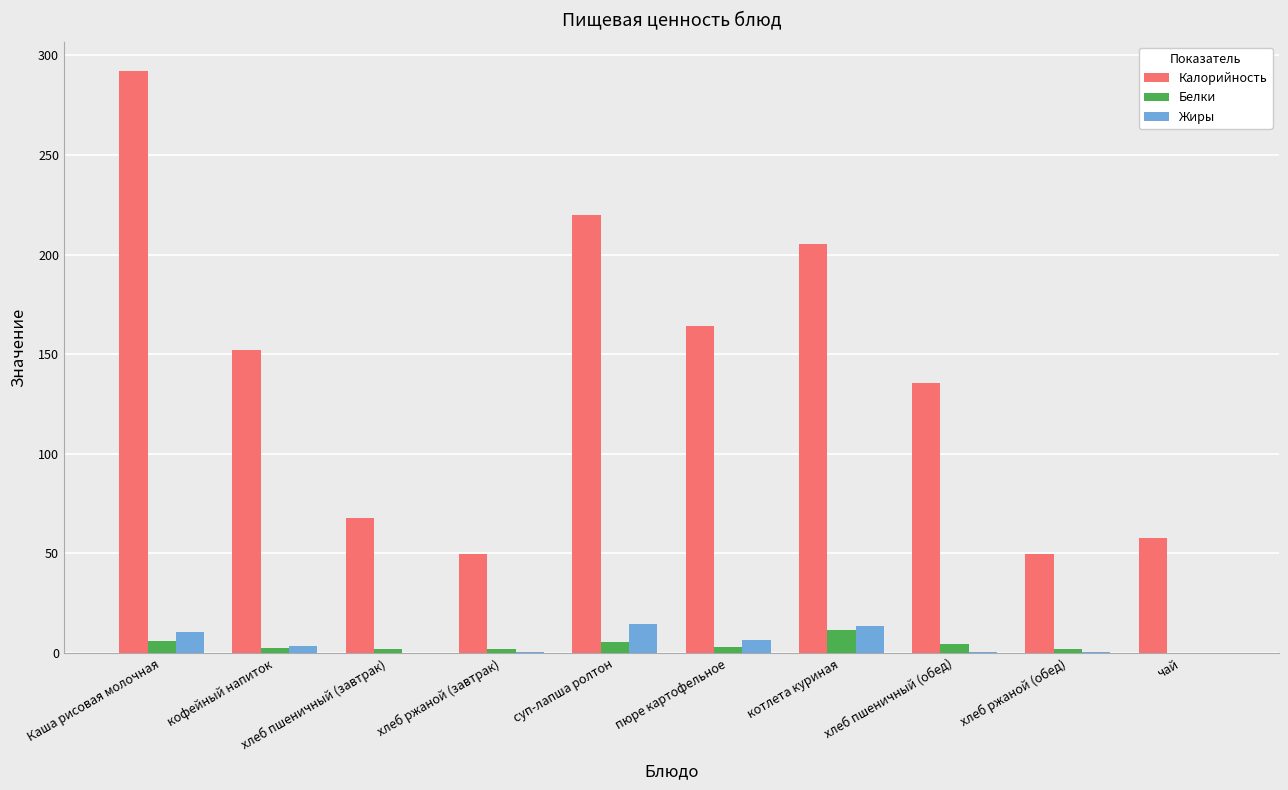

True or false: Калорийность has a value of 74.7 at суп-лапша ролтон.

False